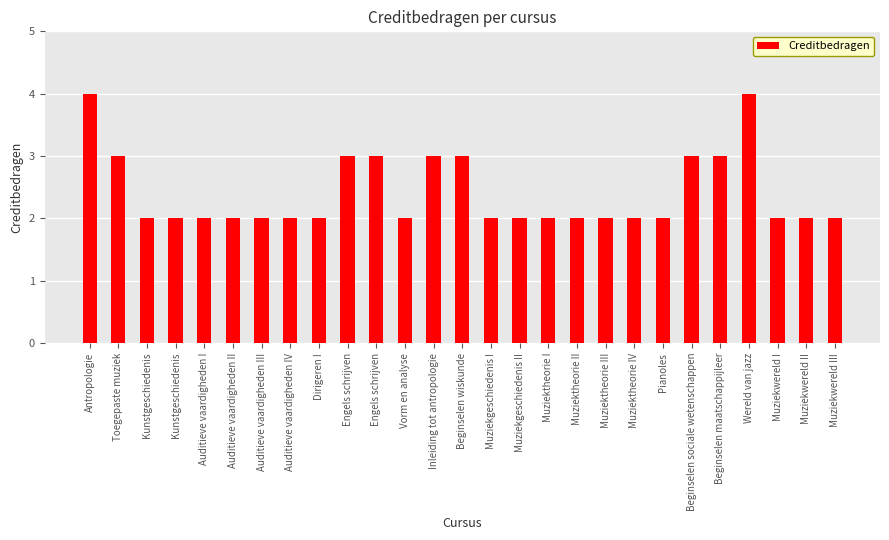

Between Auditieve vaardigheden IV and Beginselen wiskunde, which is larger?

Beginselen wiskunde